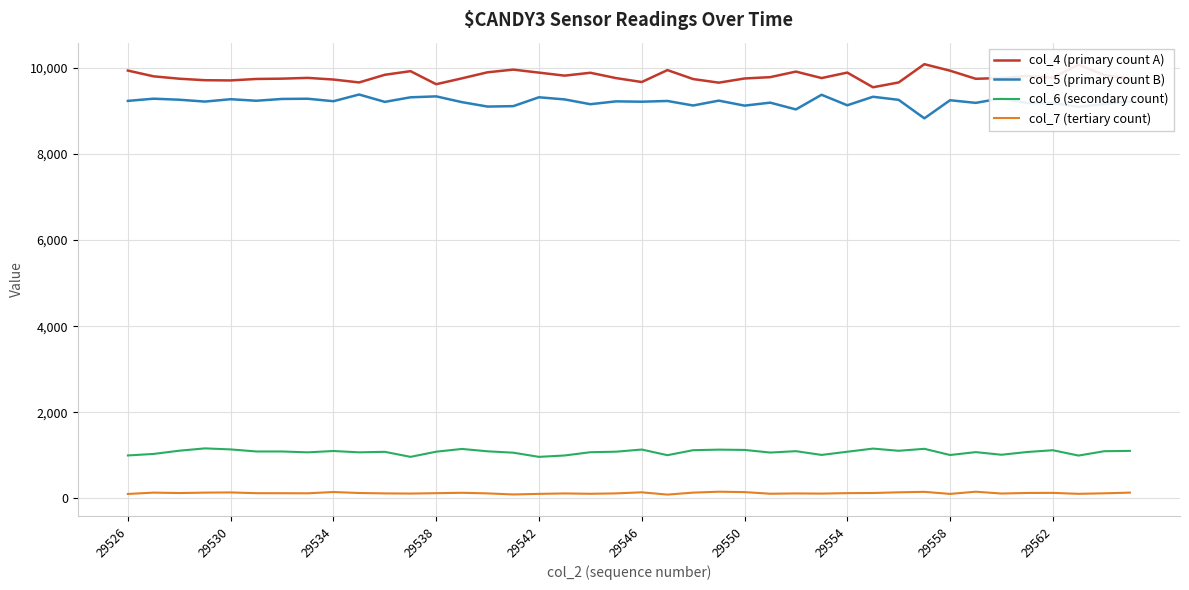

Which series has the largest total across all categories?

col_4 (primary count A)